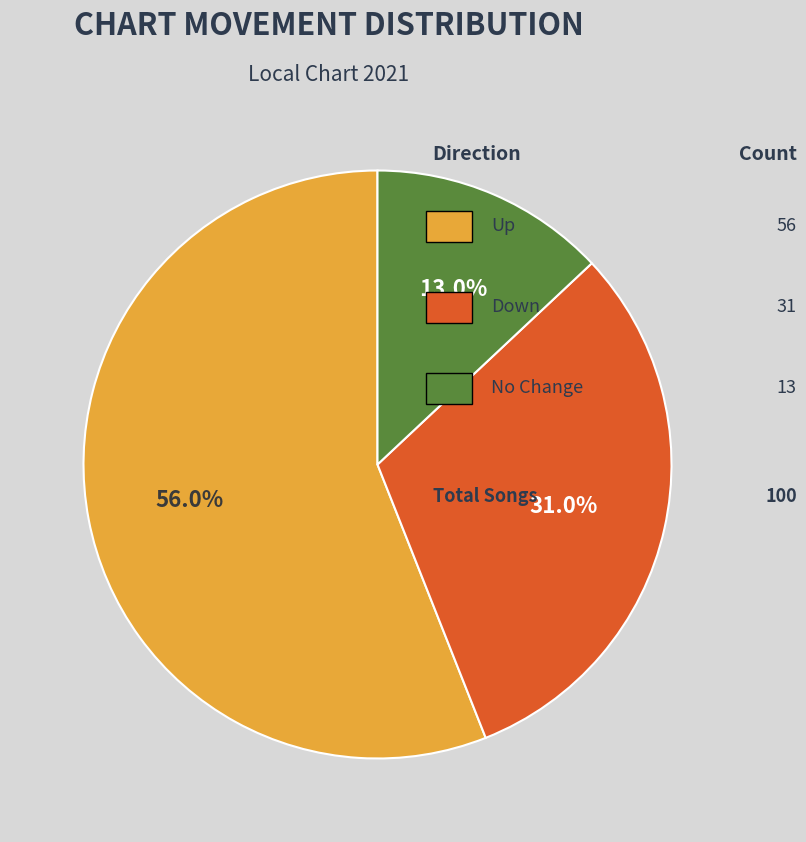

Is there a majority slice in this chart?

Yes